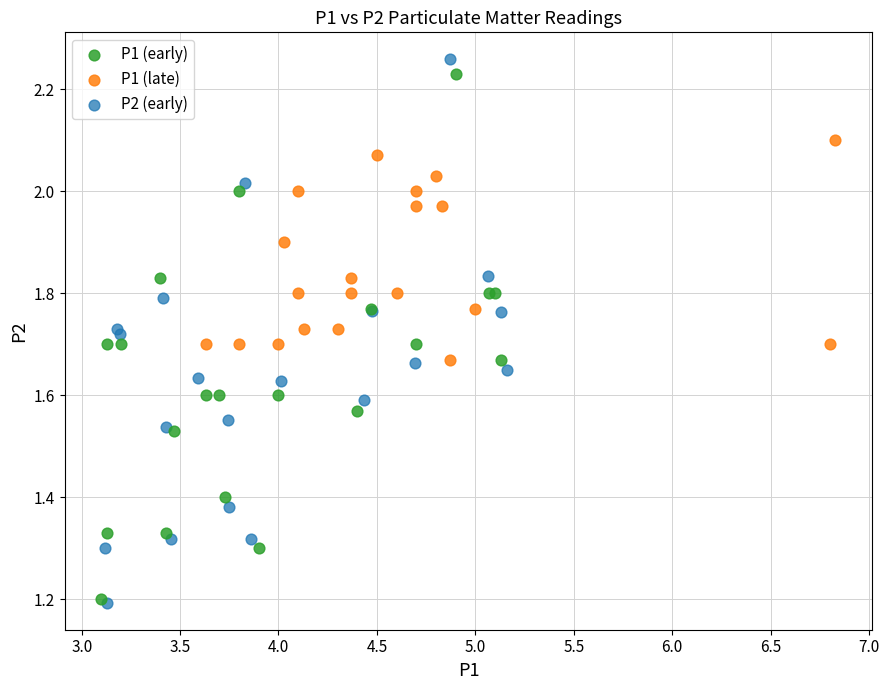

Which series has the widest spread of Y values?

P2 (early)